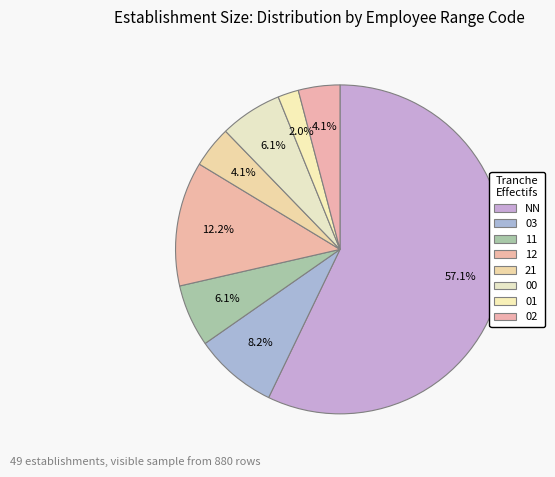

How many slices are in this pie chart?

8